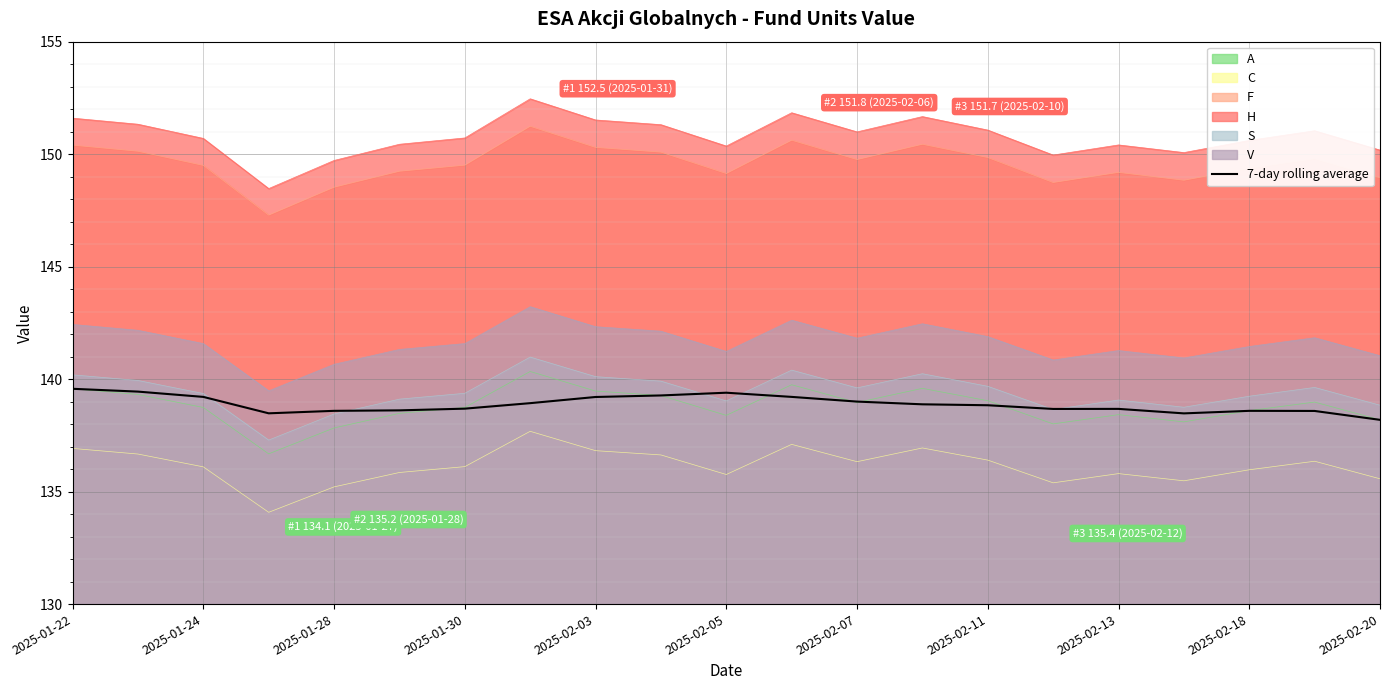

How many data points does each series have?

21